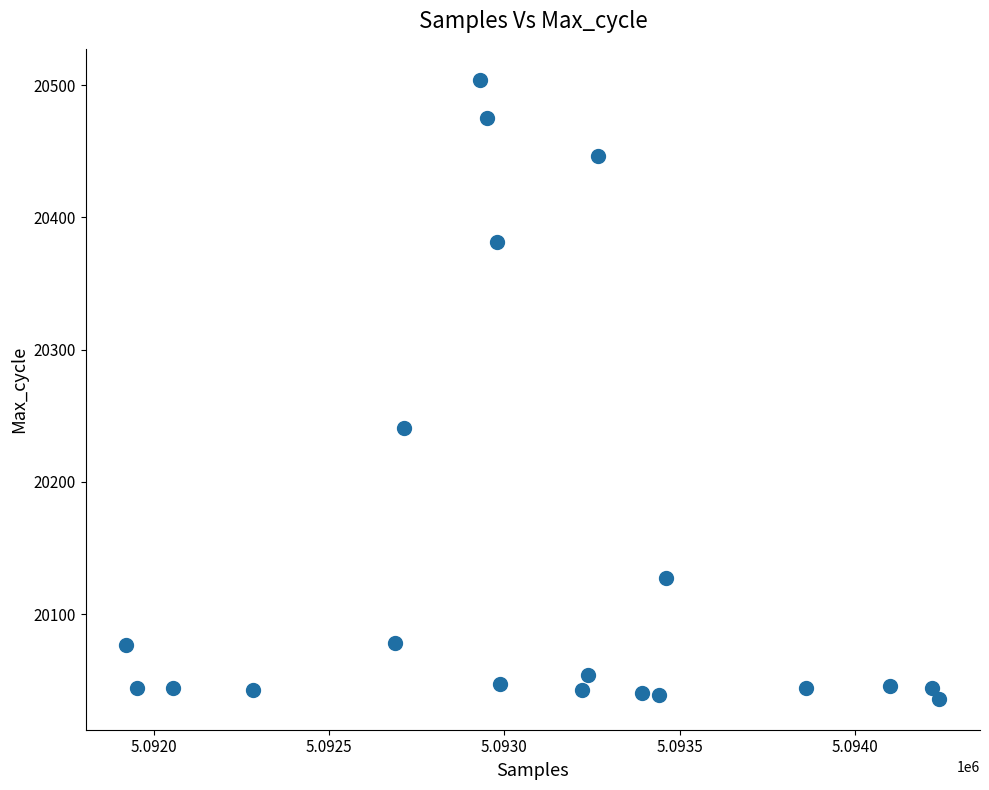

What Y value in the scatter plot is closest to 20270?

20241